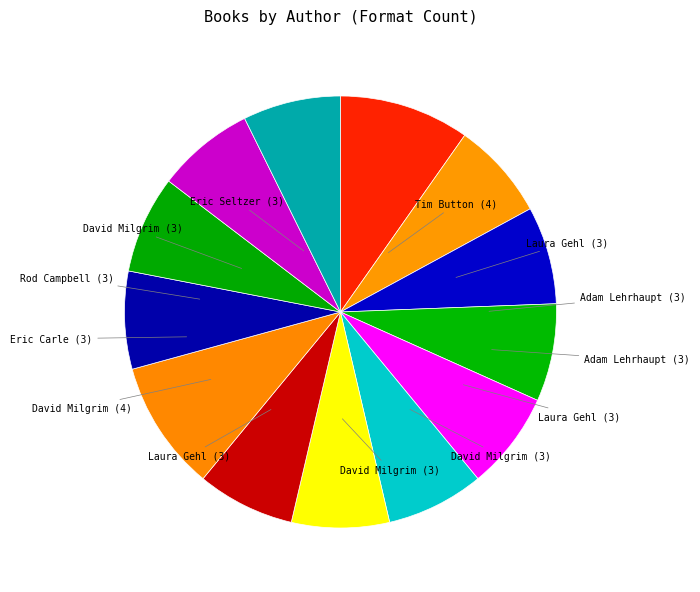

Does any single category account for the majority?

No